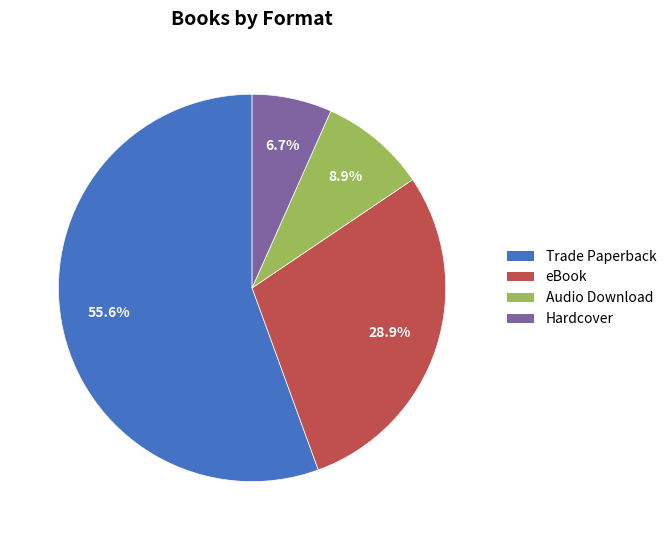

What is the largest slice in the pie chart?

Trade Paperback